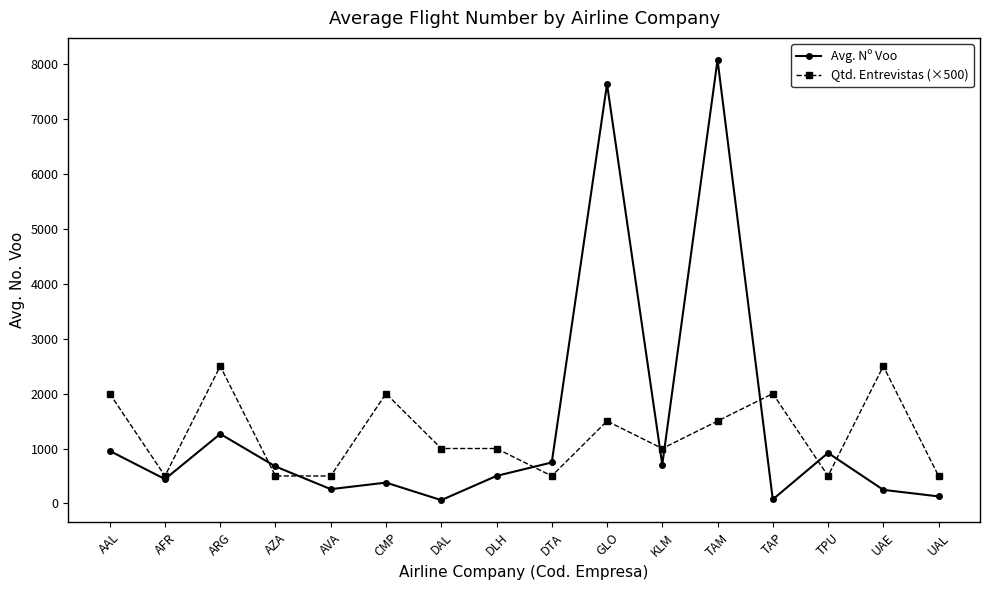

What is the label of the 10th point from the left?

GLO